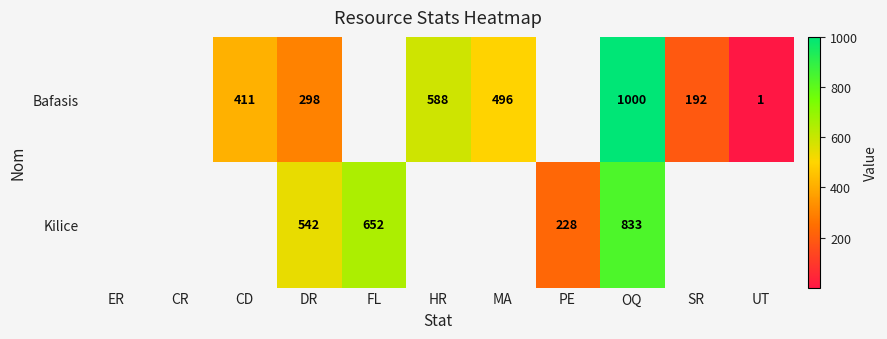

What is the smallest value displayed?

1.0